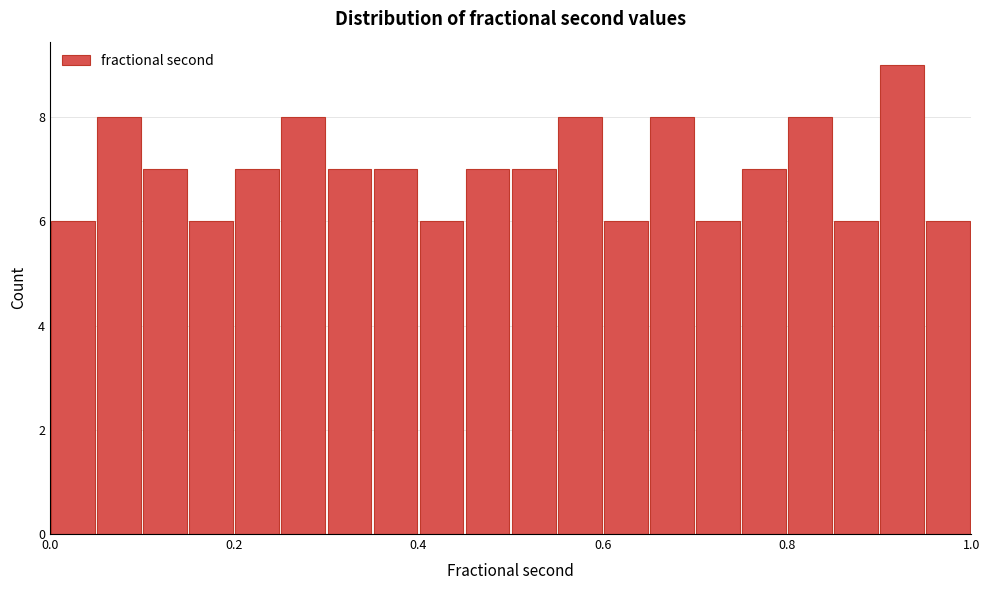

Around what value on the x-axis is the tallest bar? Give the approximate position of its centre, as read against the axis.

0.92